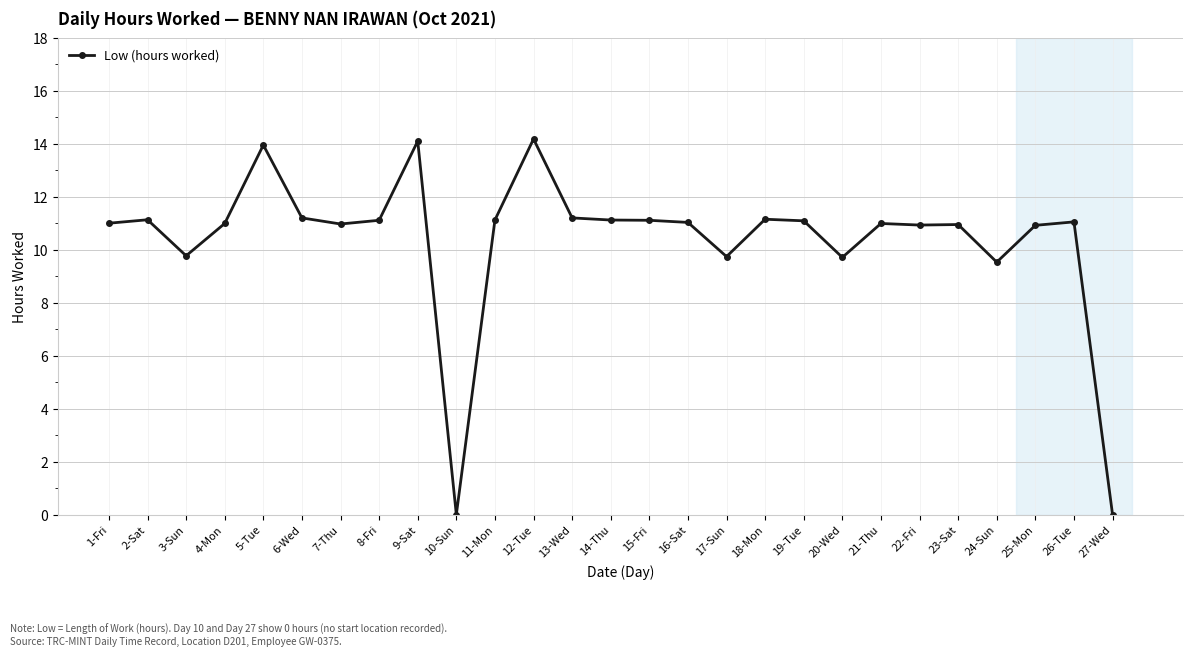

Where is the first local minimum?

3-Sun